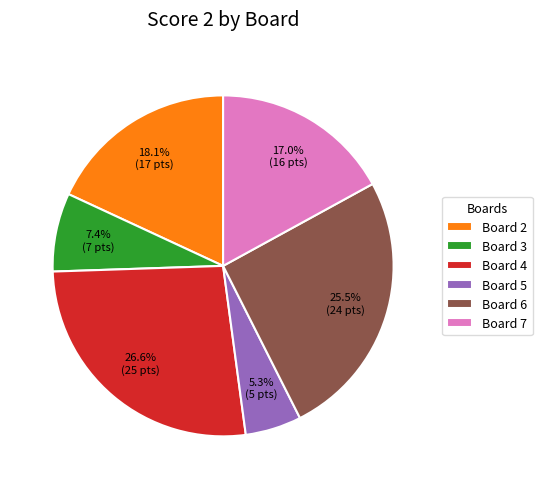

What is the ratio of the value at Board 2 to the value at Board 7?

1.1